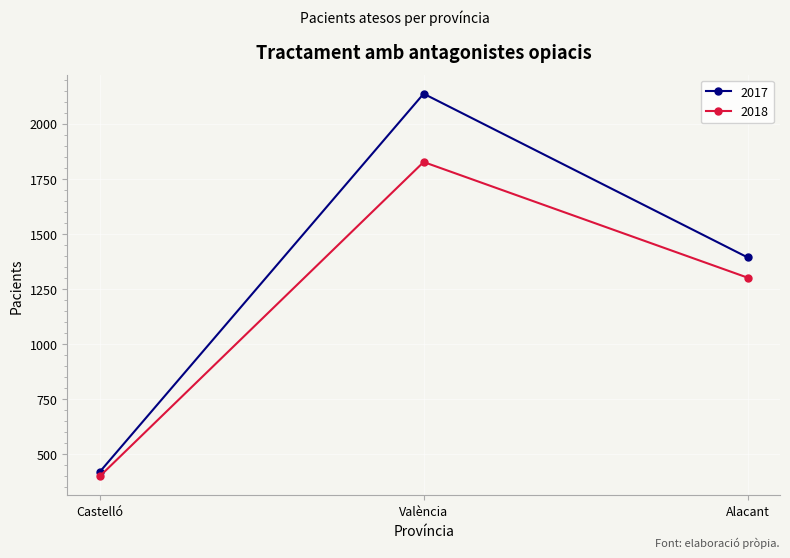

True or false: 2018 has a value of 1826 at València.

True